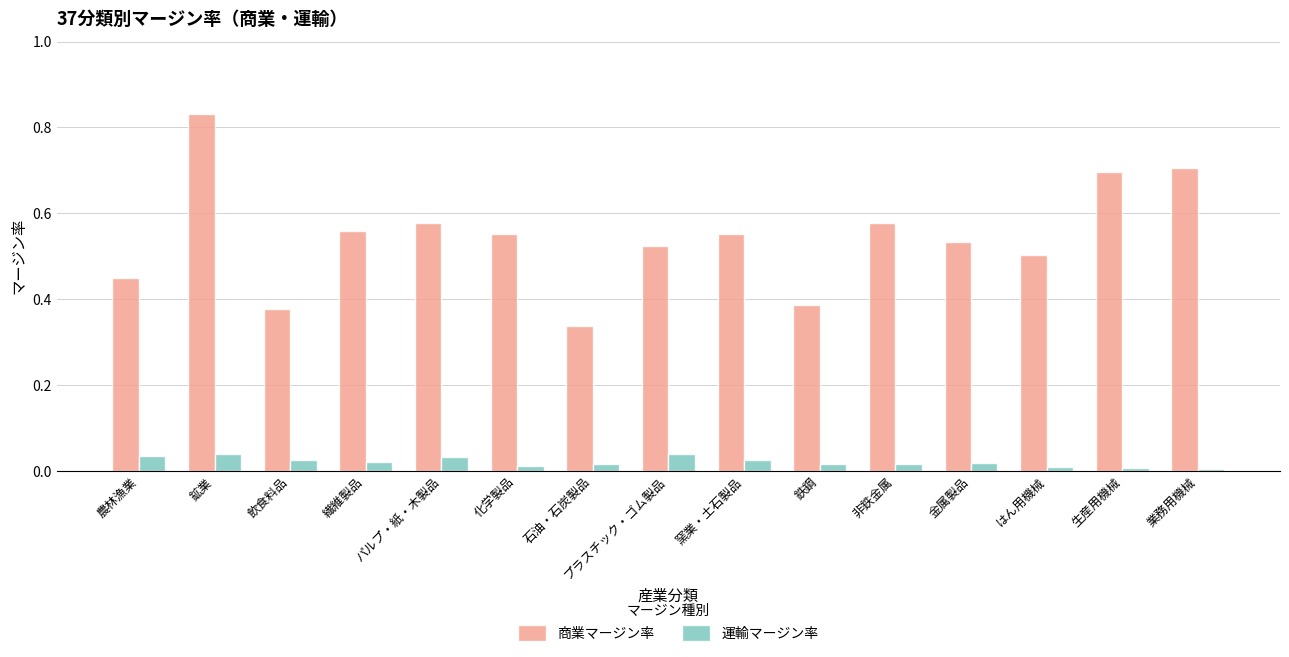

Between 繊維製品 and プラスチック・ゴム製品, which series saw the biggest shift?

商業マージン率